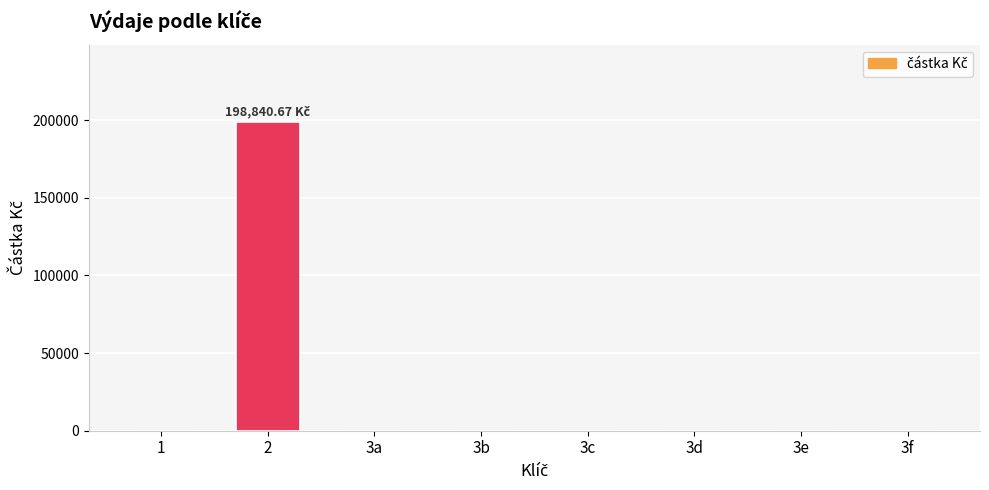

What is the maximum value shown in the chart?

198840.7